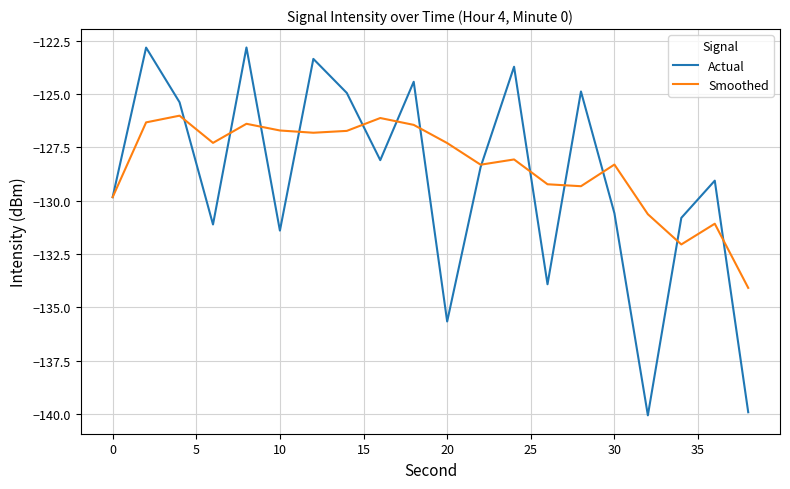

In Actual, how many points are higher than both neighbors (excluding endpoints)?

7